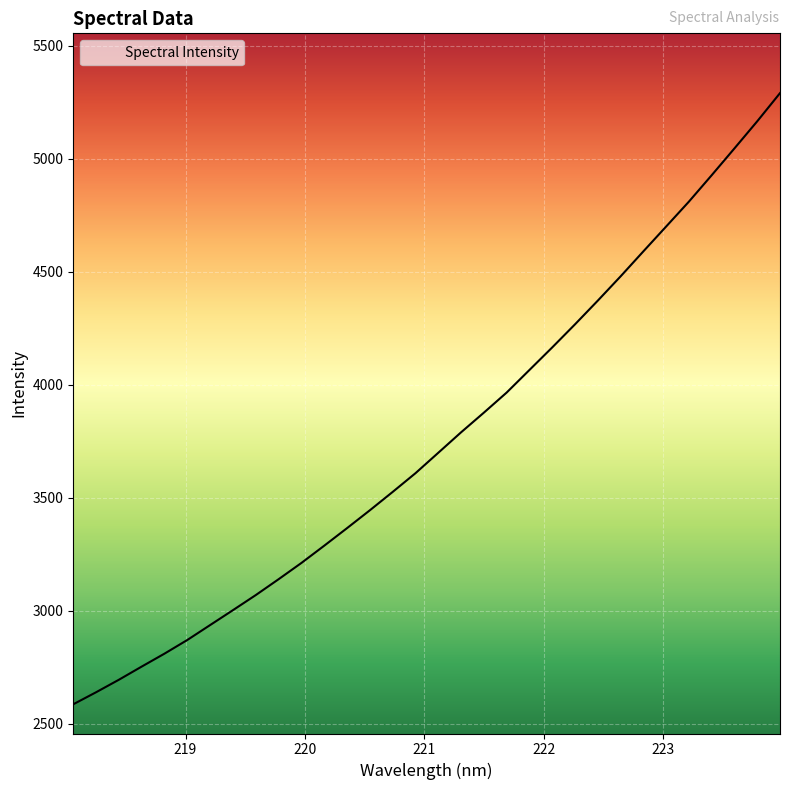

What is the maximum value shown in the chart?

5289.8